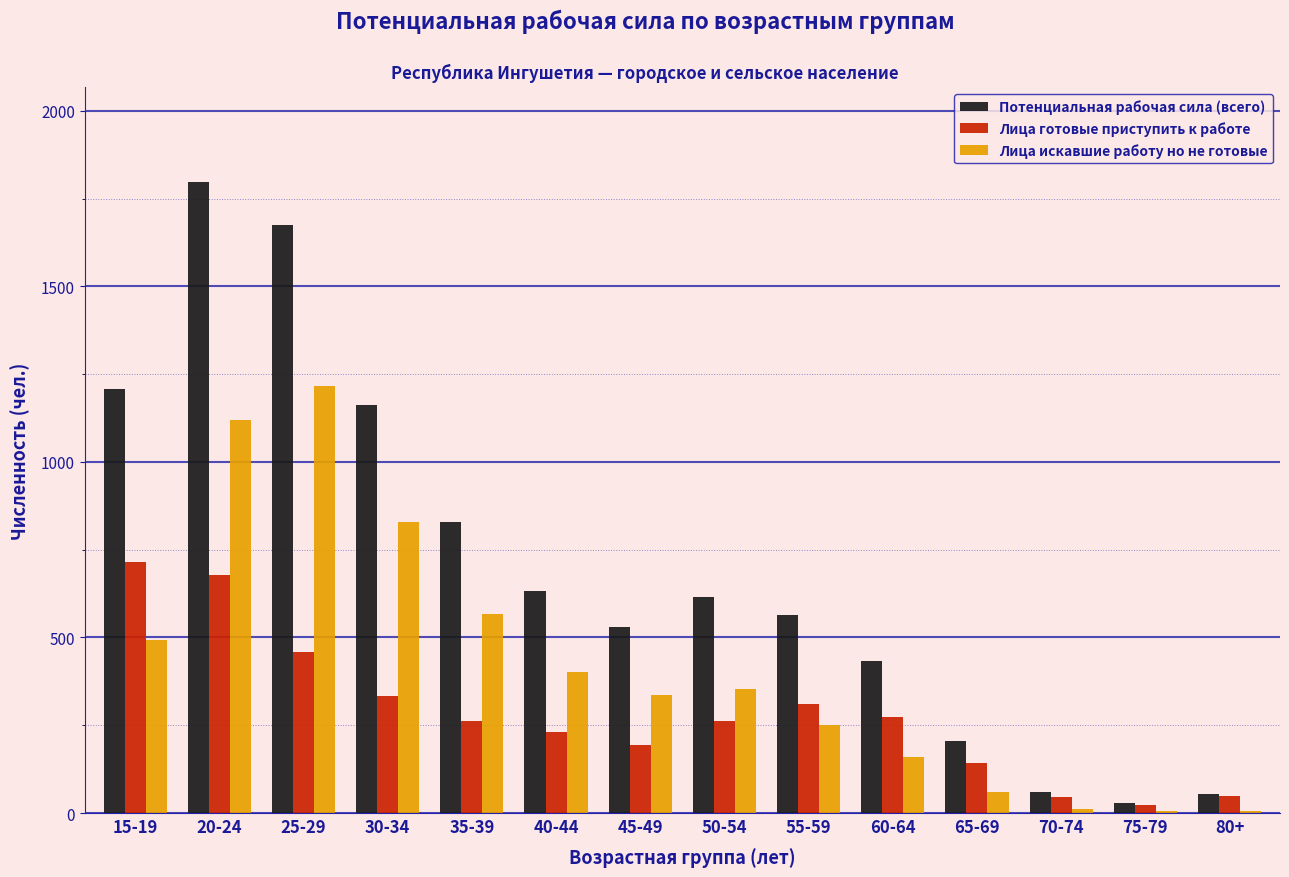

At which label is Потенциальная рабочая сила (всего) closest to 914?

35-39